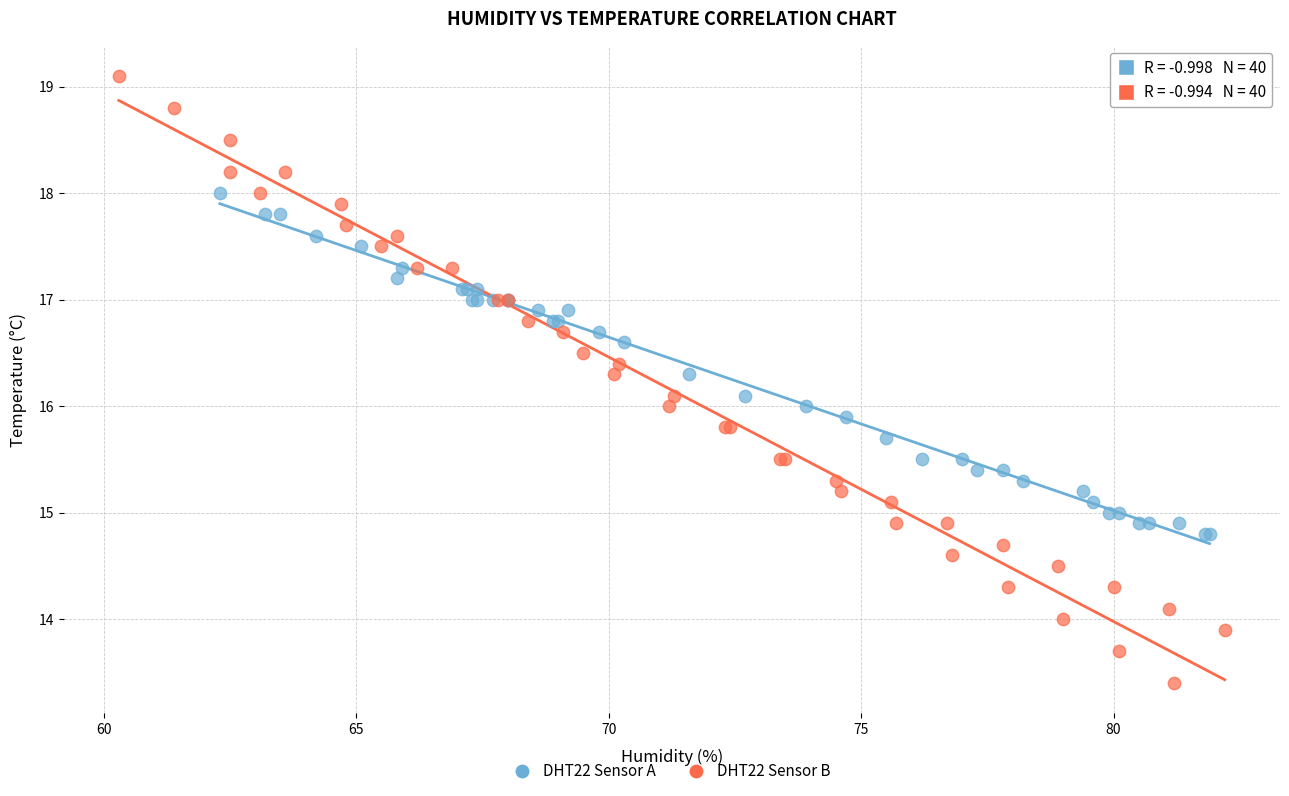

Which series reaches the maximum Y coordinate?

DHT22 Sensor B